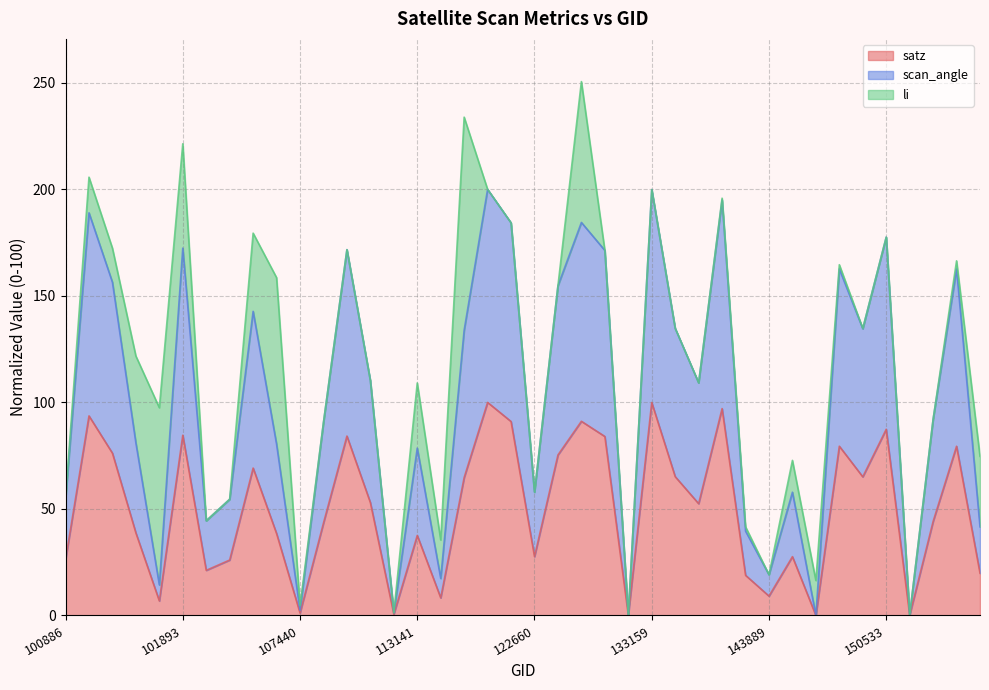

The value of satz at 133355 is 65.2. True or false?

True